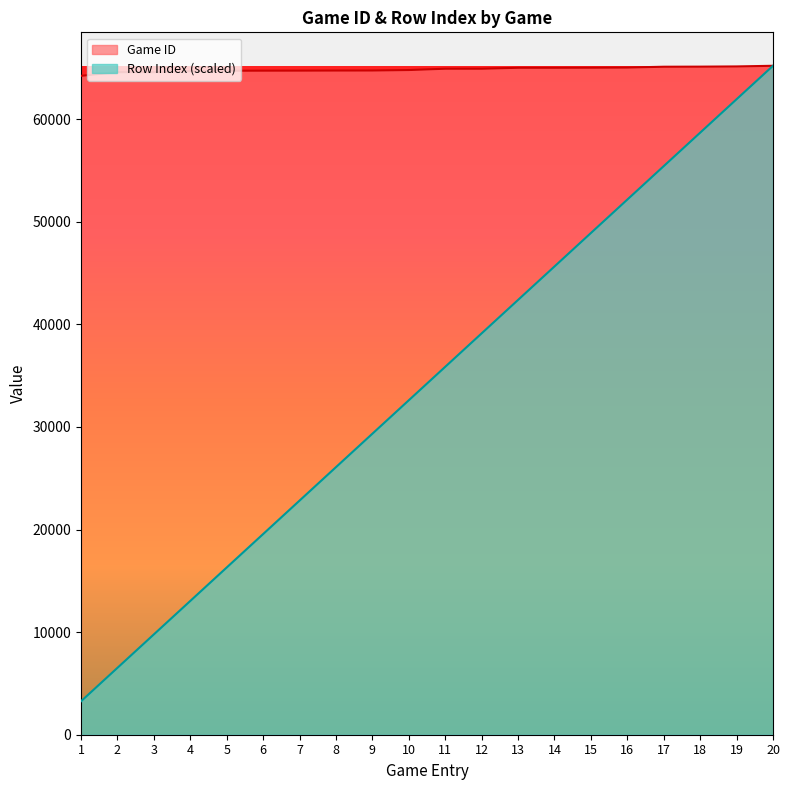

Reading right to left, extract all data points from this chart.

Game ID: 65204.0	65140.0	65120.0	65111.0	65032.0	65017.0	65010.0	65009.0	64918.0	64917.0	64788.0	64743.0	64739.0	64731.0	64727.0	64720.0	64683.0	64581.0	64580.0	64224.0
Row Index: 65204.0	61943.8	58683.6	55423.4	52163.2	48903.0	45642.8	42382.6	39122.4	35862.2	32602.0	29341.8	26081.6	22821.4	19561.2	16301.0	13040.8	9780.6	6520.4	3260.2